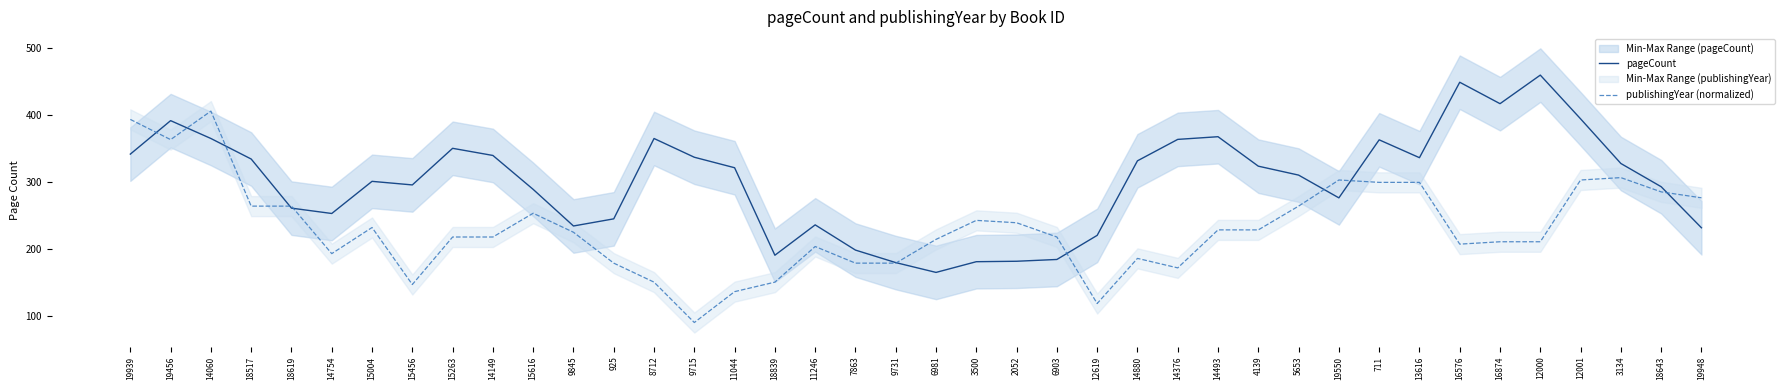

Reading right to left, what are all the values shown in this chart?

pageCount: 232.0	293.3	328.0	394.7	460.0	417.3	449.3	336.7	363.3	276.7	310.7	324.0	368.0	364.0	332.0	220.7	184.7	182.0	181.3	165.3	180.0	198.7	236.3	191.0	321.7	337.3	365.3	245.3	234.7	289.3	340.0	350.7	296.0	301.3	253.3	261.3	334.7	365.3	392.0	342.0
publishingYear (normalized): 276.8	285.6	306.9	303.4	211.1	211.1	207.6	299.8	299.8	303.4	264.3	228.9	228.9	172.1	186.3	118.9	218.2	239.5	243.0	214.7	179.2	179.2	204.0	150.8	136.6	90.5	150.8	179.2	225.3	253.7	218.2	218.2	147.3	232.4	193.4	264.3	264.3	406.2	363.7	393.8